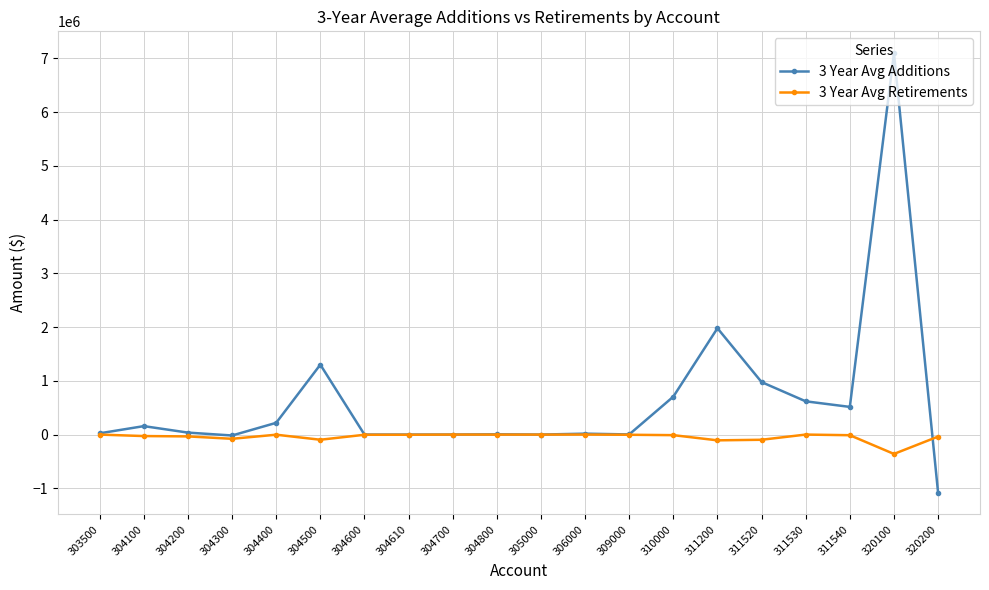

What are all the series names shown in the legend?

3 Year Avg Additions, 3 Year Avg Retirements